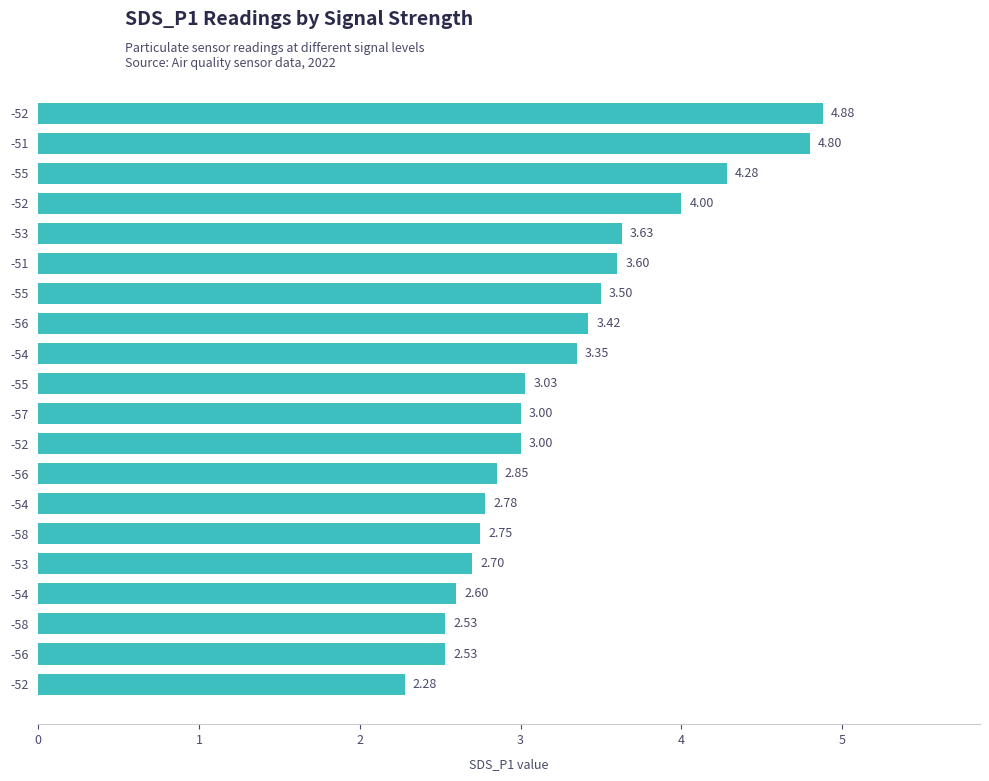

List the labels in order of value, largest first.

-52, -51, -55, -52, -53, -51, -55, -56, -54, -55, -57, -52, -56, -54, -58, -53, -54, -58, -56, -52